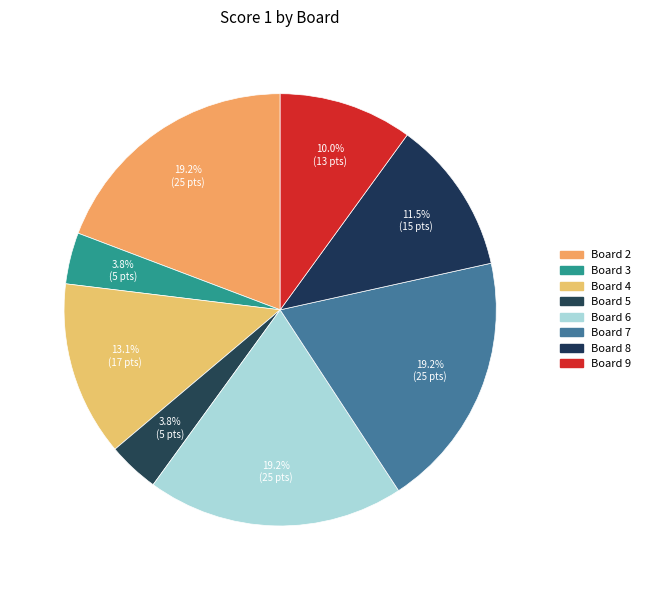

How many slices are in this pie chart?

8